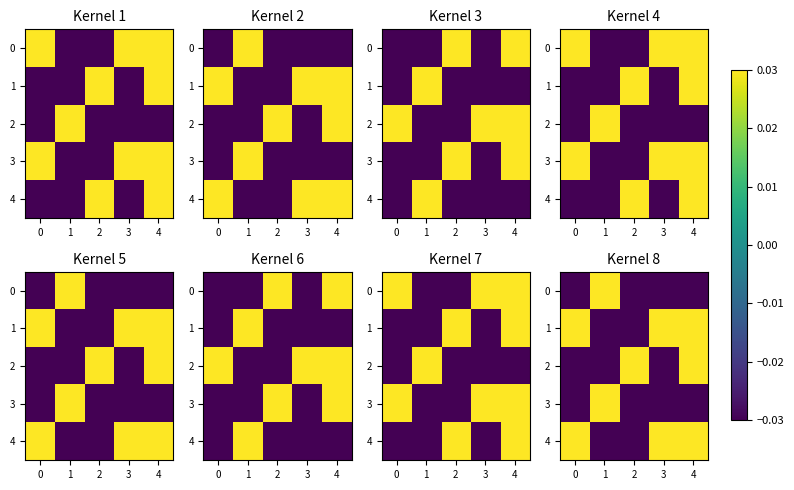

True or false: row_2 has a value of -0.0 at −1.

False